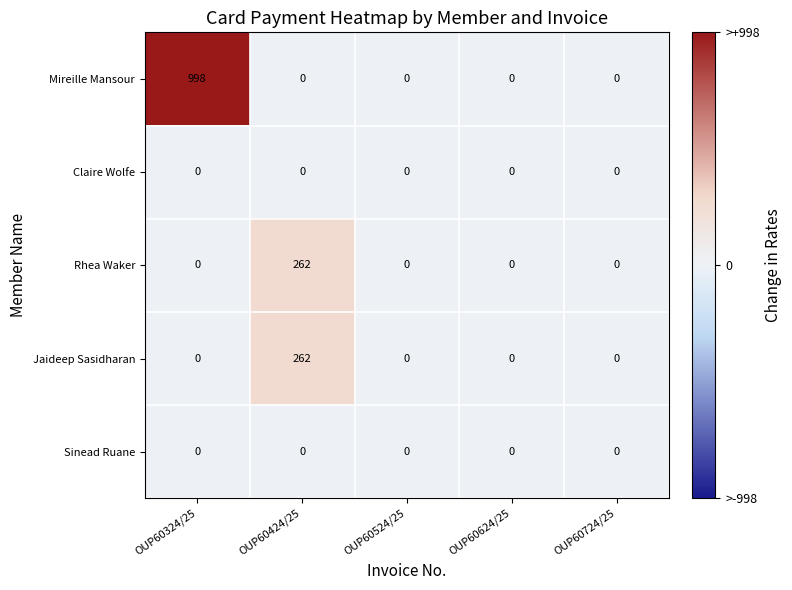

What is the sum of all Mireille Mansour values?

998